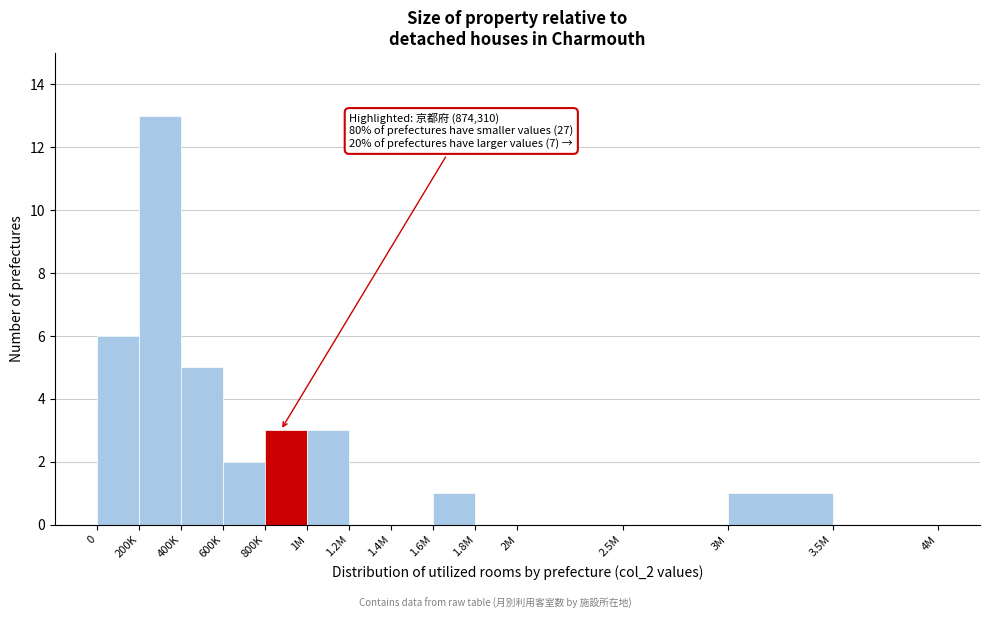

Reading right to left, transcribe all the data shown in this chart.

3.5M=0	3M=1	2.5M=0	2M=0	1.8M=0	1.6M=1	1.4M=0	1.2M=0	1M=3	800K=3	600K=2	400K=5	200K=13	0=6